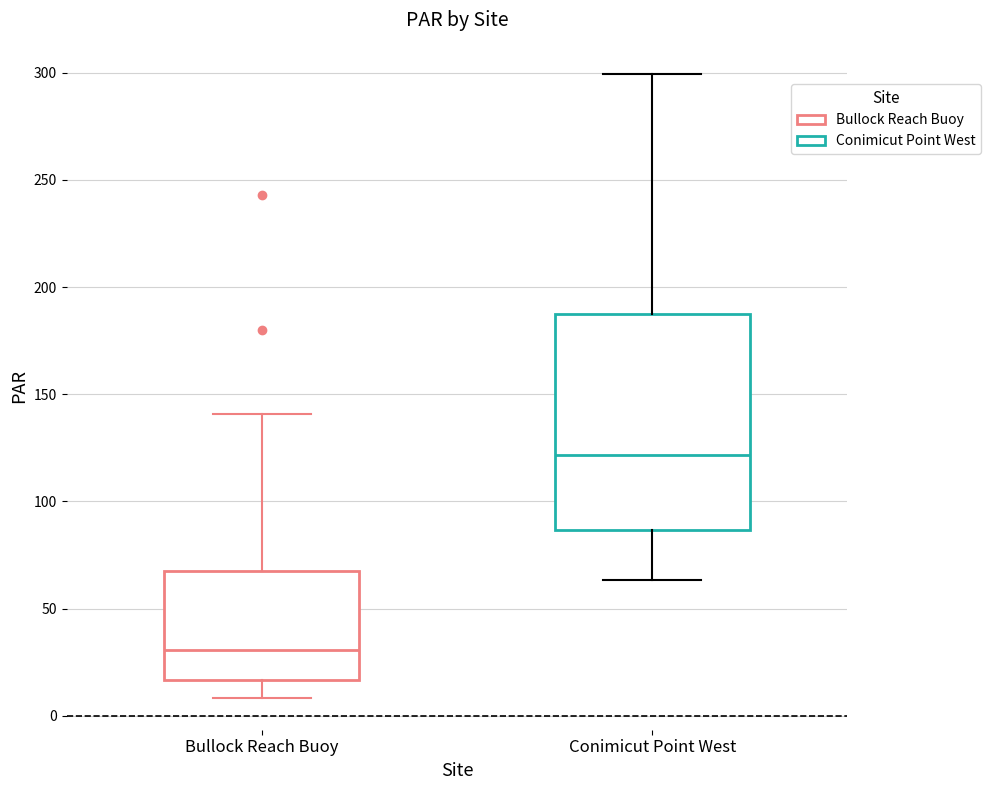

Where does the median line of the box for Bullock Reach Buoy sit on the y-axis? The values are not printed on the chart, so give them approximately, as read against the axis.

30